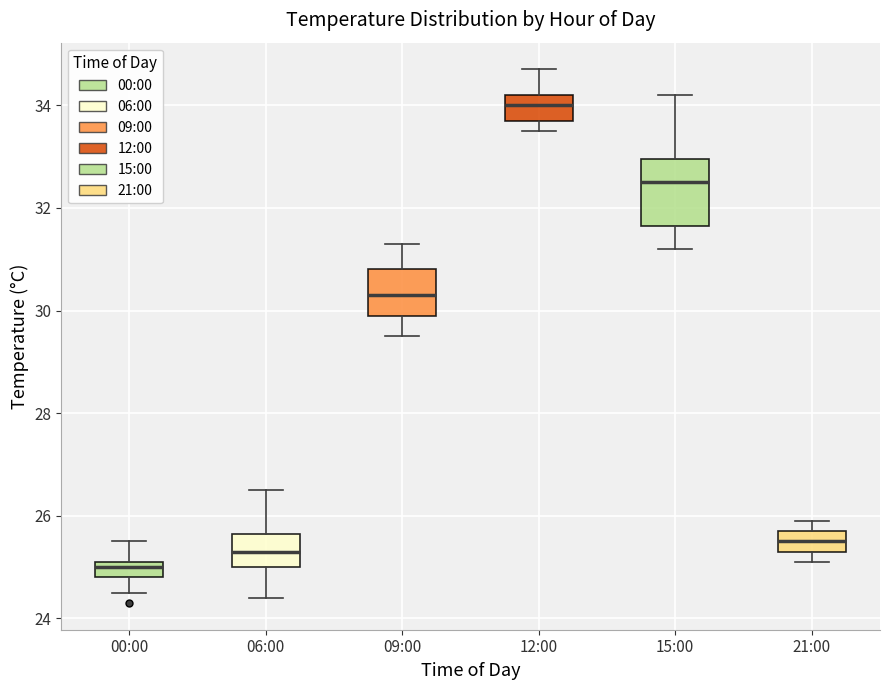

Reading left to right, read every box against the y-axis: the position of its median line, the range the box covers, and the ends of its whiskers. The values are not printed on the chart, so give them approximately, as read against the axis.

00:00: median 25.0, box 24.8 to 25.2, whiskers 24.6 to 25.6
06:00: median 25.4, box 25.0 to 25.6, whiskers 24.4 to 26.6
09:00: median 30.4, box 30.0 to 30.8, whiskers 29.6 to 31.4
12:00: median 34.0, box 33.8 to 34.2, whiskers 33.6 to 34.8
15:00: median 32.6, box 31.6 to 33.0, whiskers 31.2 to 34.2
21:00: median 25.6, box 25.4 to 25.8, whiskers 25.2 to 26.0